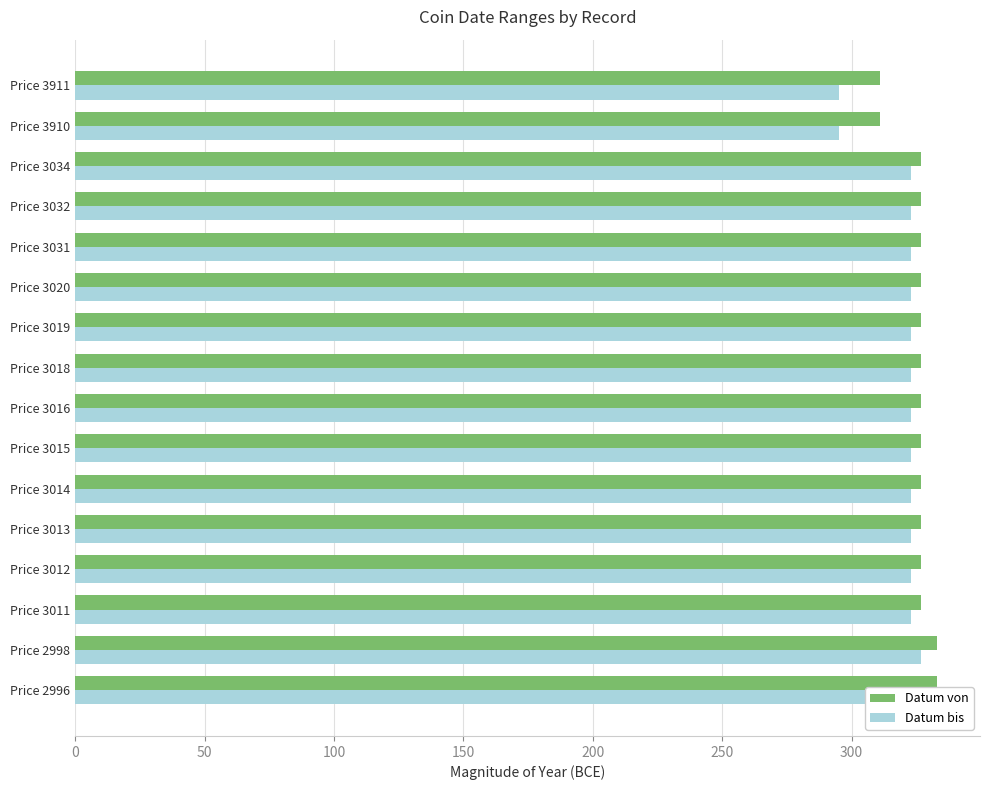

Is it true that Datum bis equals 549 at Price 3015?

False